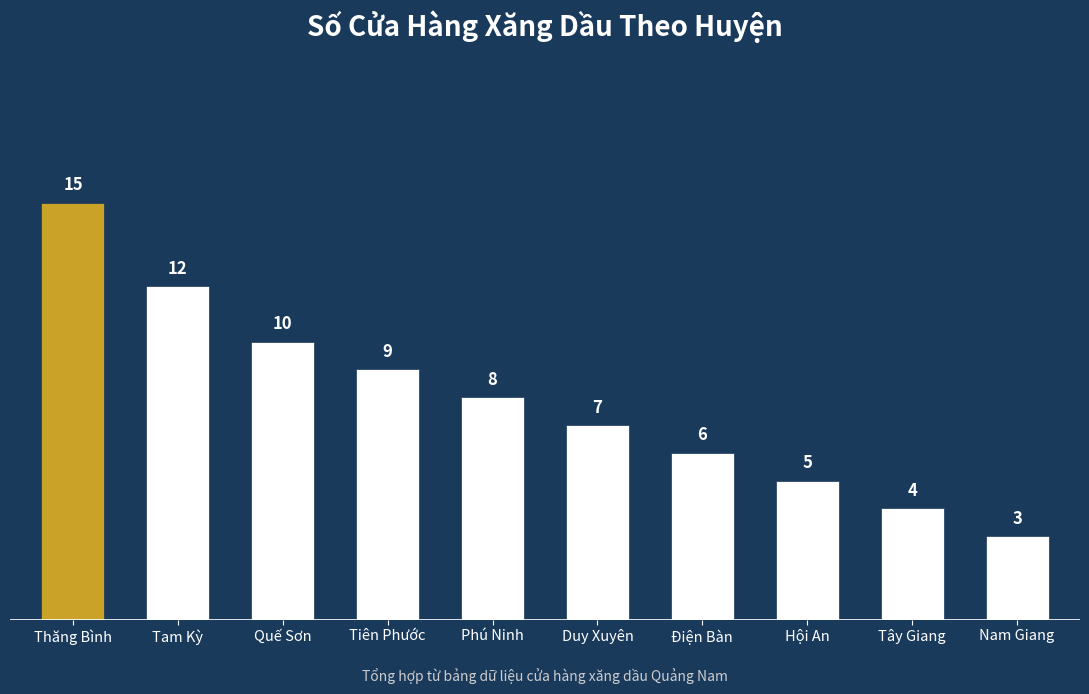

What is the sum of the values at Tam Kỳ and Nam Giang?

15